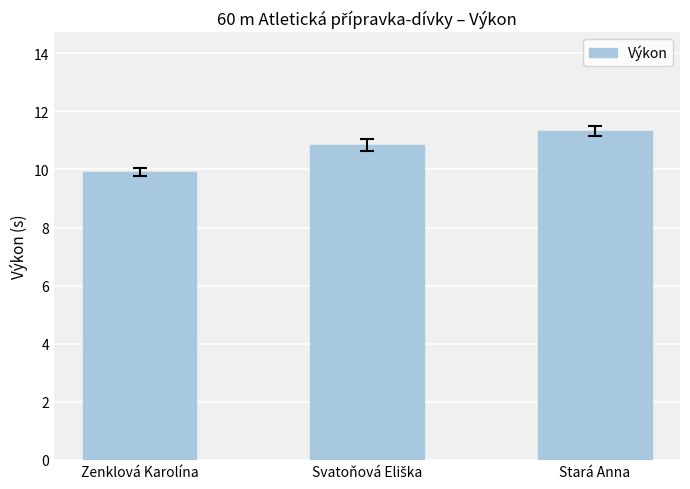

What is the ratio of the value at Stará Anna to the value at Zenklová Karolína?

1.1